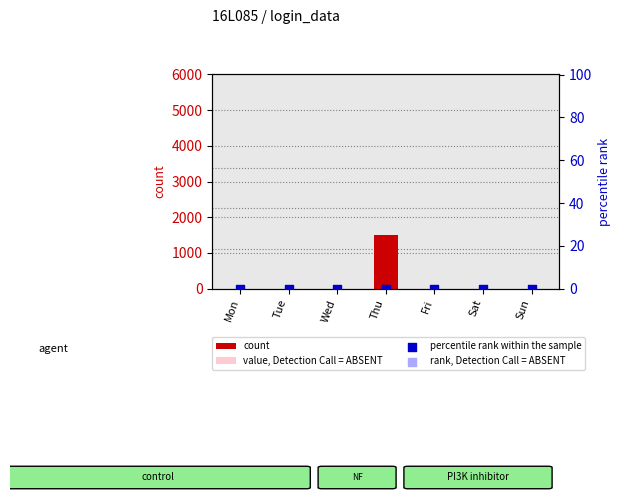

Which series contains the lowest Y value?

count